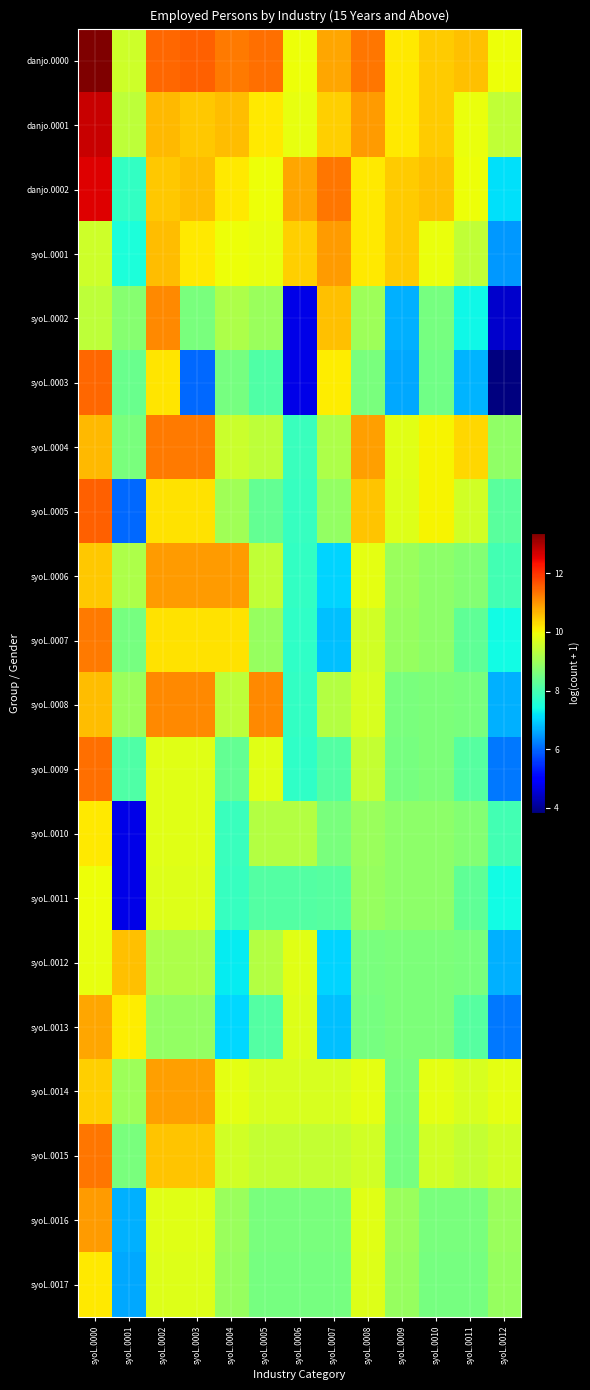

What is the total value across all series at syoL.0012?

152.0